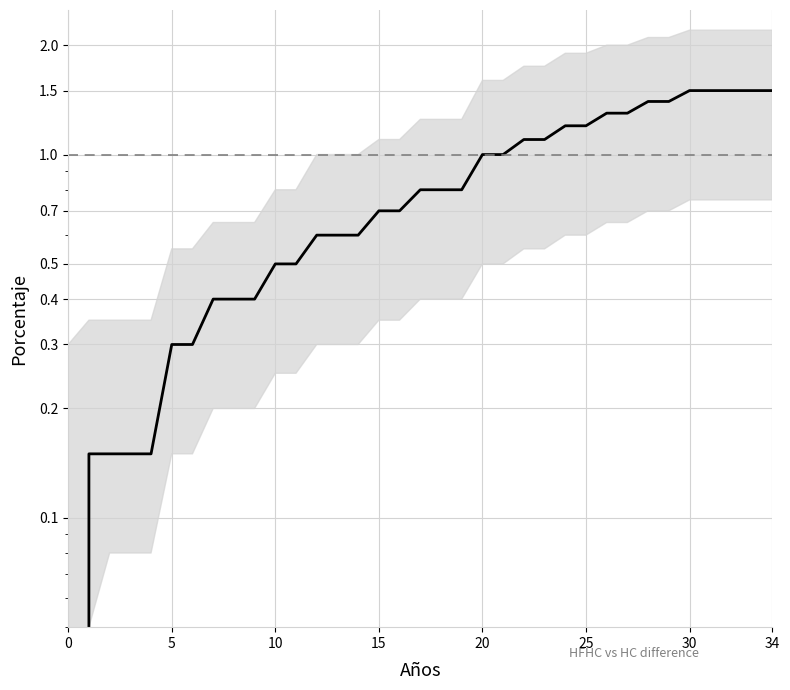

Is this an area chart (filled region under the line)?

No